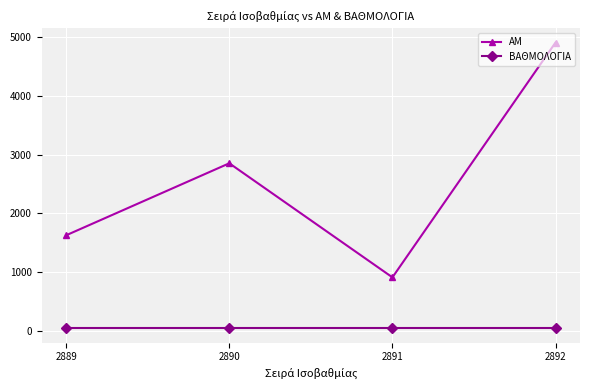

Count the AM values in the range 1626 to 4909.

3